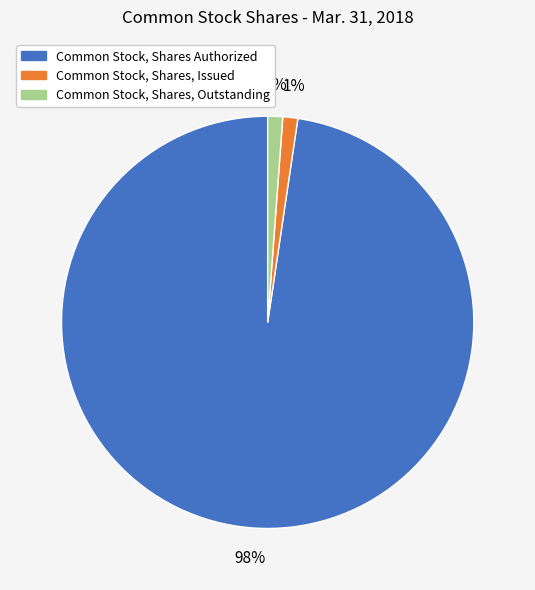

The Common Stock, Shares Authorized slice represents 98% of the pie. True or false?

True